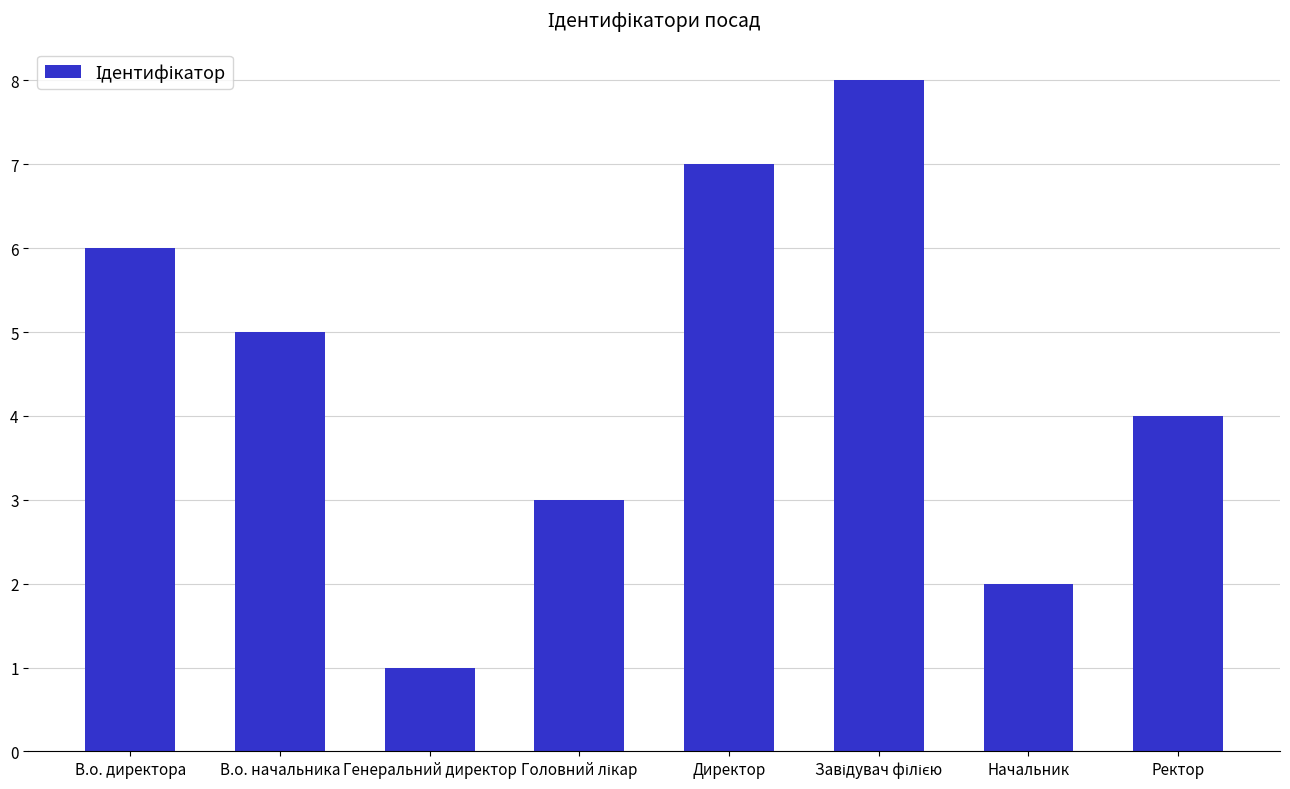

What is the label of the 1st bar from the left?

В.о. директора